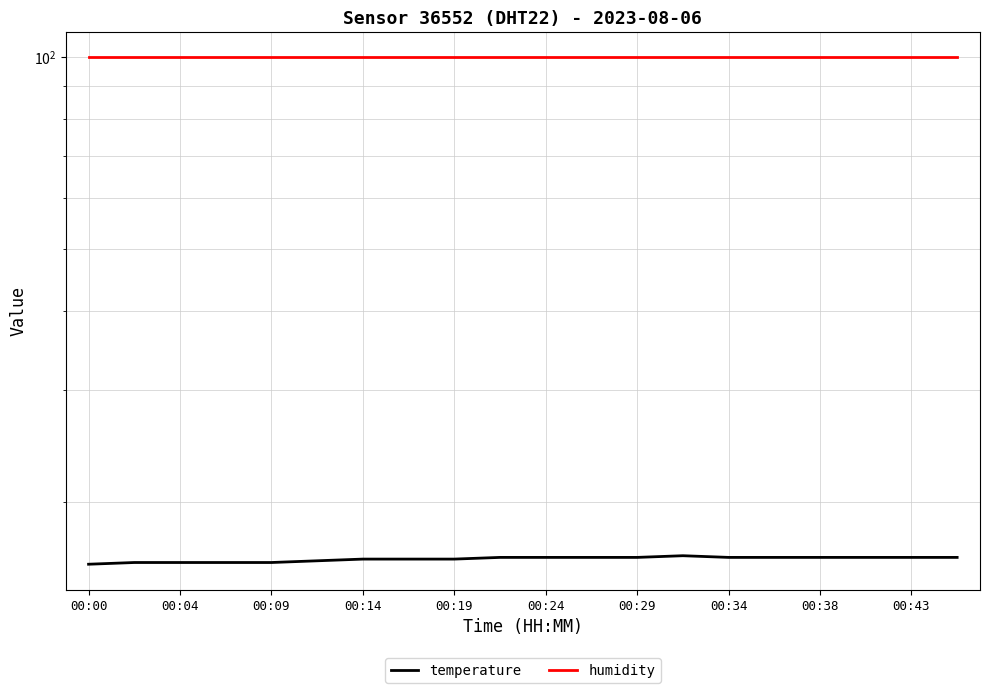

Rank the series by their maximum value, from highest to lowest.

humidity, temperature